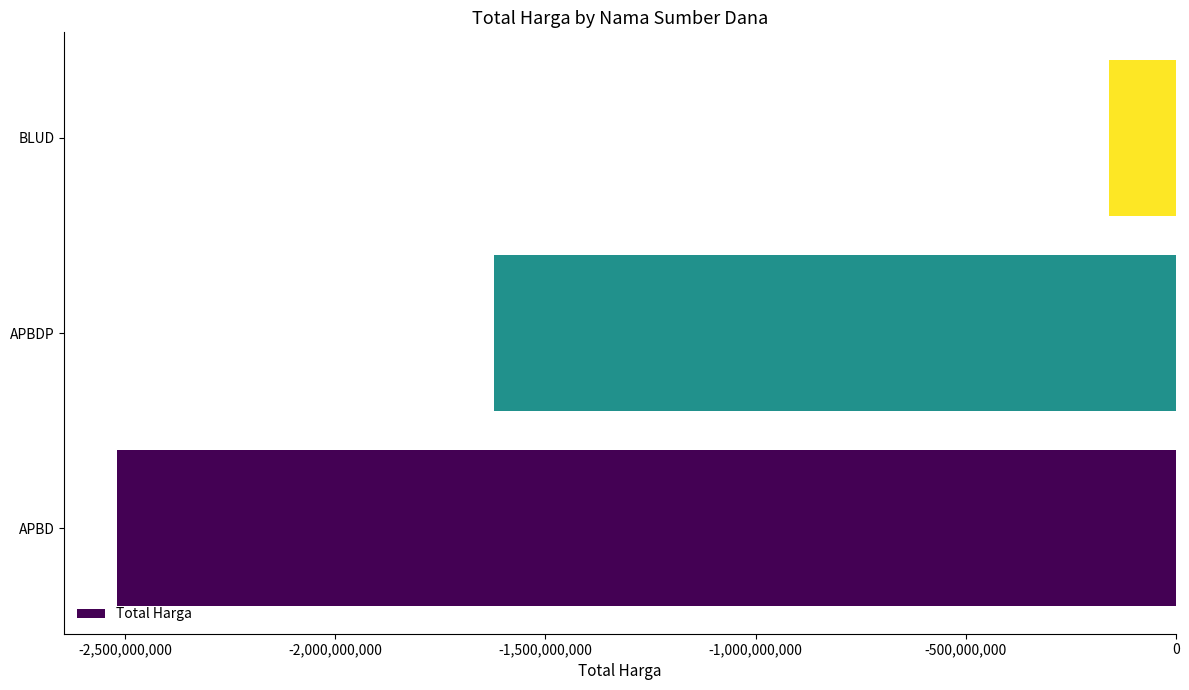

How many values exceed -1622018150?

1